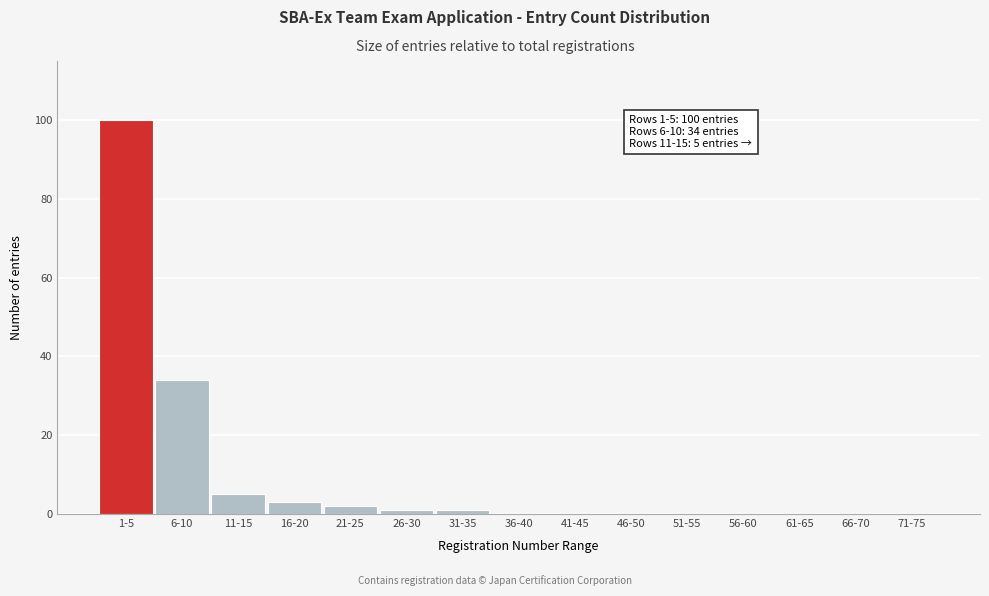

Reading left to right, what are all the values shown in this chart?

1-5=100	6-10=34	11-15=5	16-20=3	21-25=2	26-30=1	31-35=1	36-40=0	41-45=0	46-50=0	51-55=0	56-60=0	61-65=0	66-70=0	71-75=0